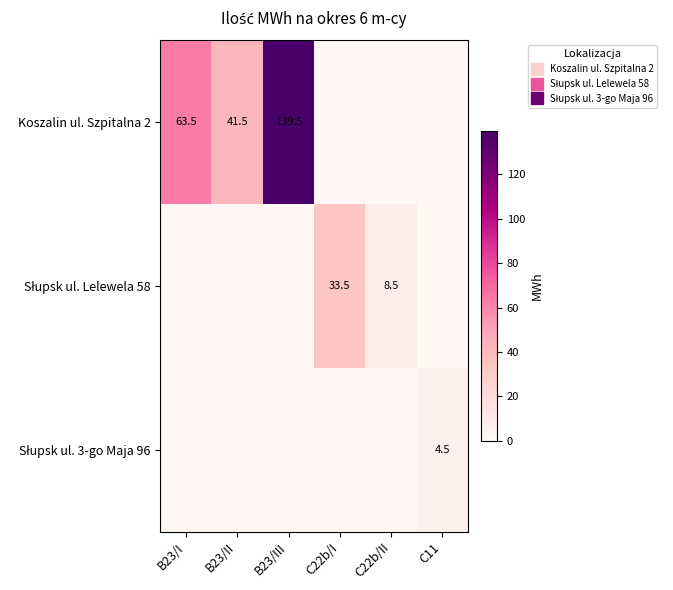

Where is Słupsk ul. 3-go Maja 96 nearest to the value 2?

B23/I